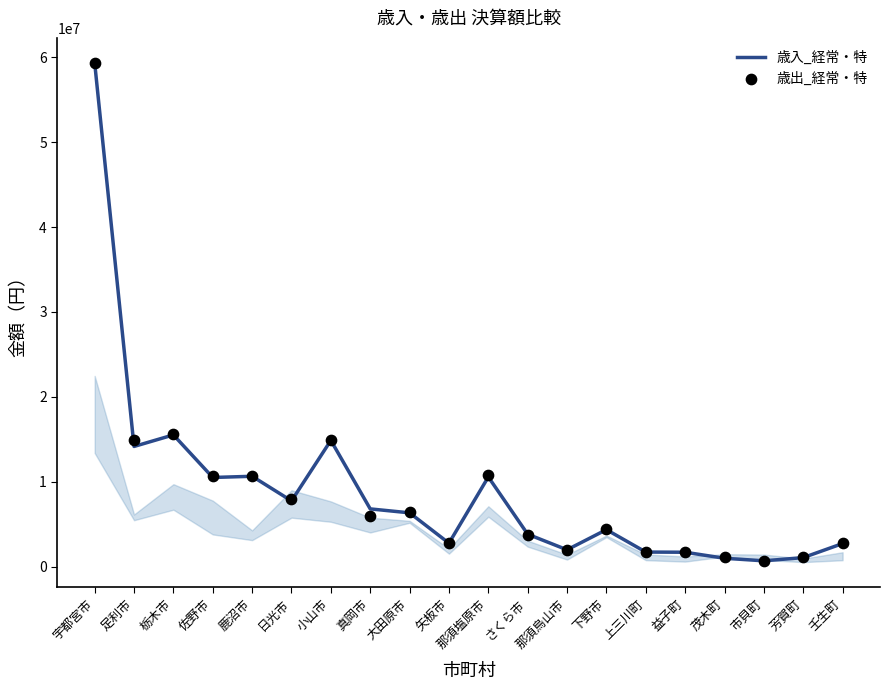

What is the total value across all series at 栃木市?

31132104